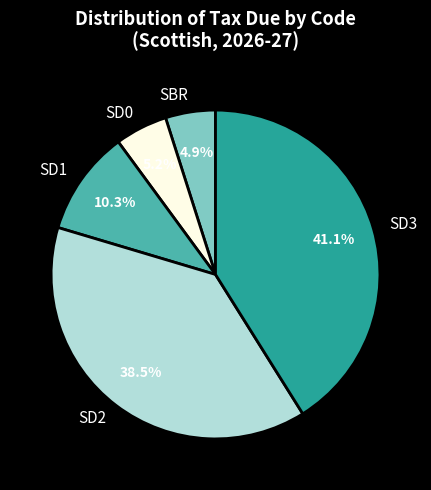

What percentage is NOT represented by SD1?

89.7%